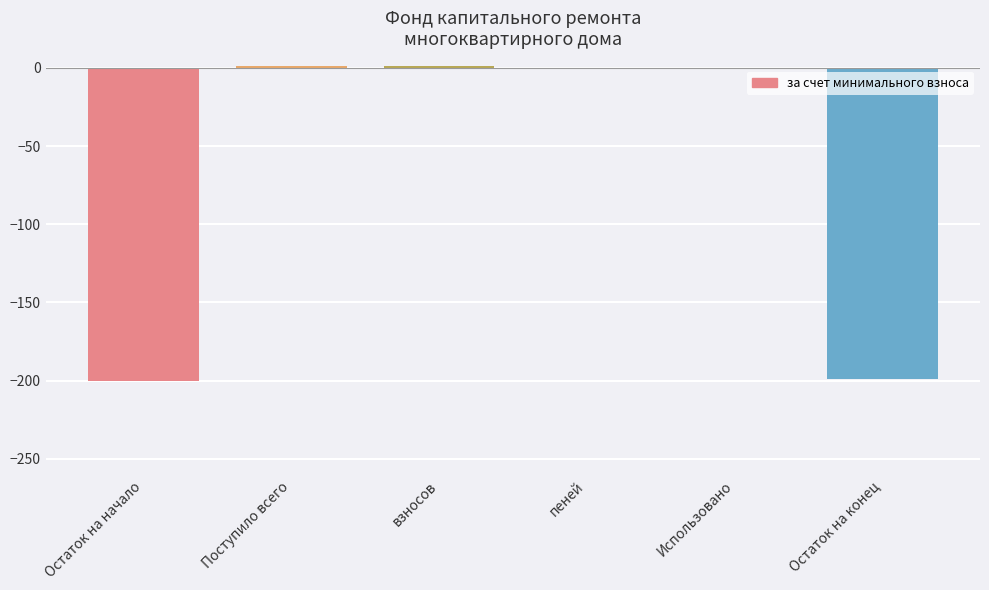

The chart shows a value of 0.0 at пеней. True or false?

True